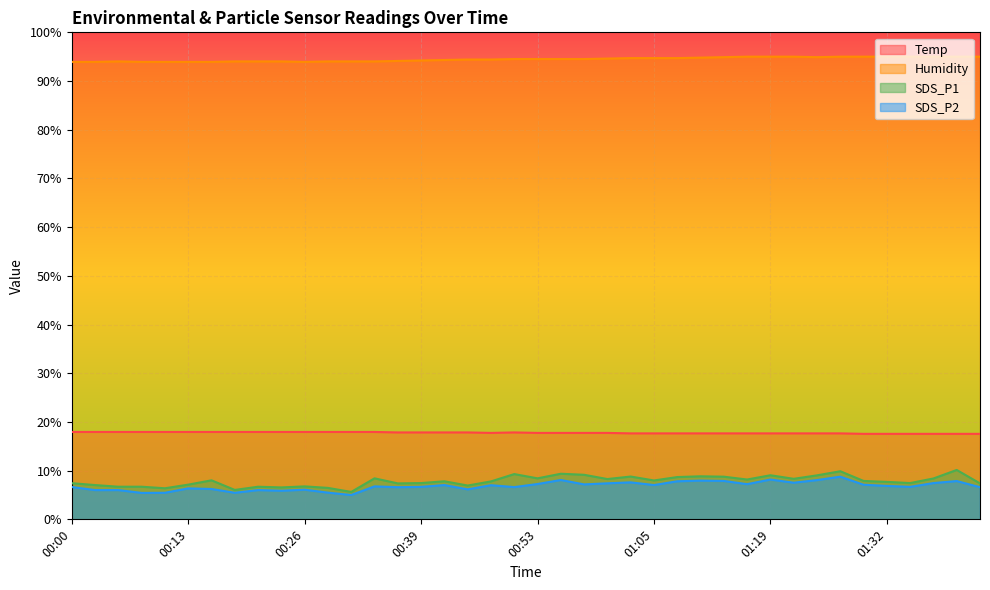

What is the approximate value of SDS_P1 at 00:36?

7.4